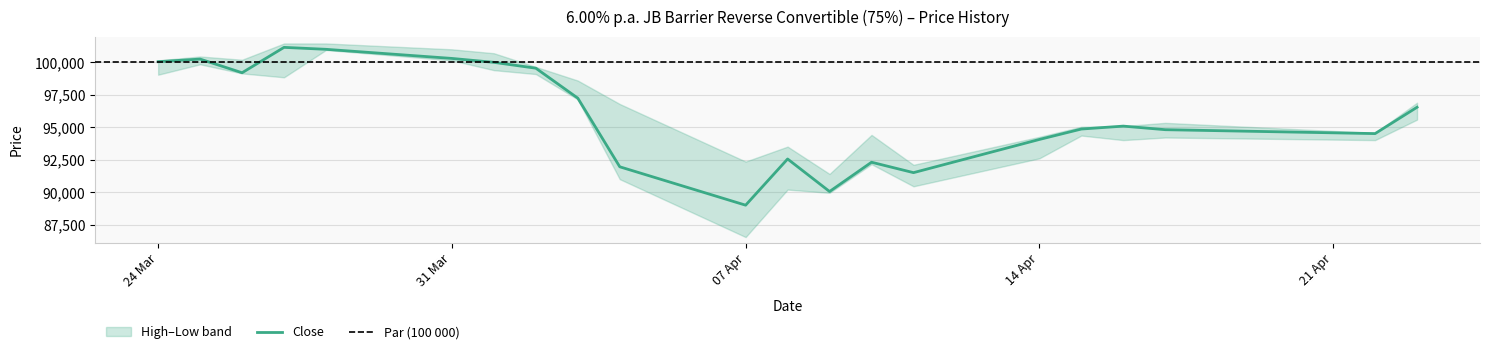

Where is the first local maximum for High?

25.03.2025